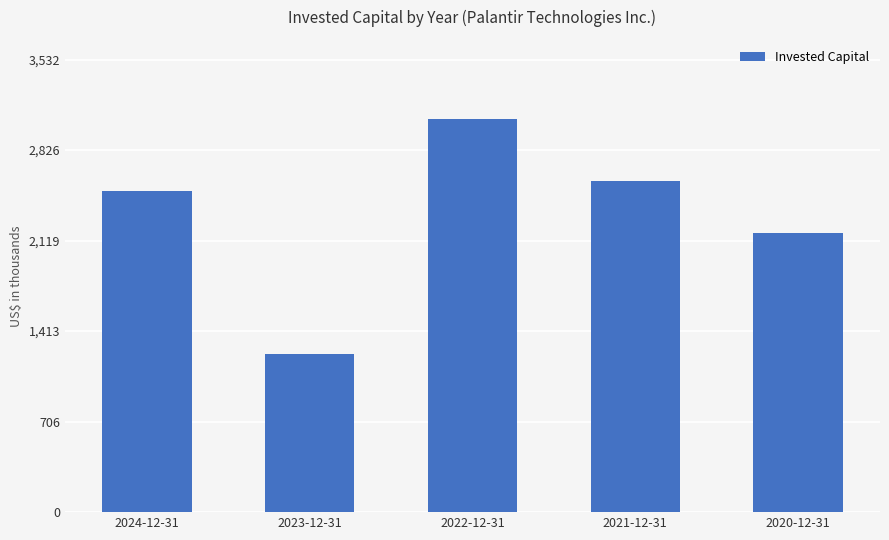

Reading left to right, list all the values displayed in this chart.

2024-12-31=2507175	2023-12-31=1237836	2022-12-31=3071913	2021-12-31=2585786	2020-12-31=2178851